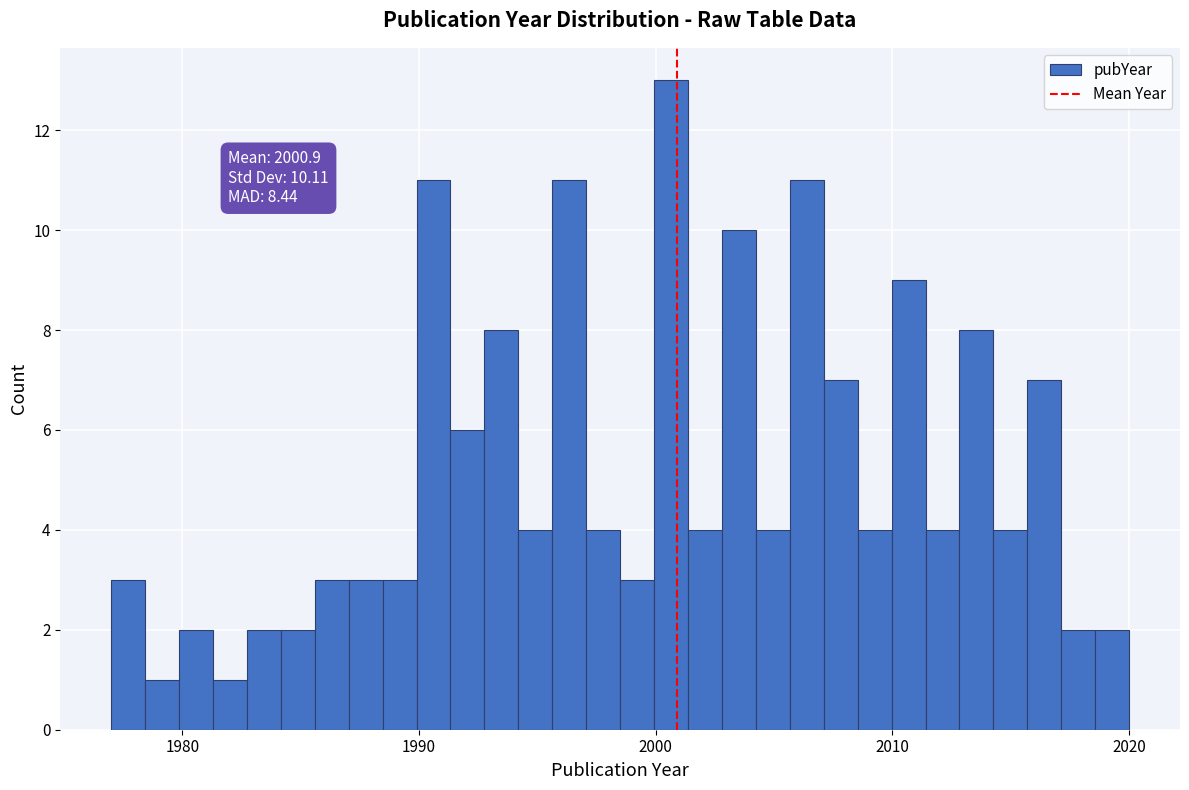

Around what value on the x-axis is the tallest bar? Give the approximate position of its centre, as read against the axis.

2001